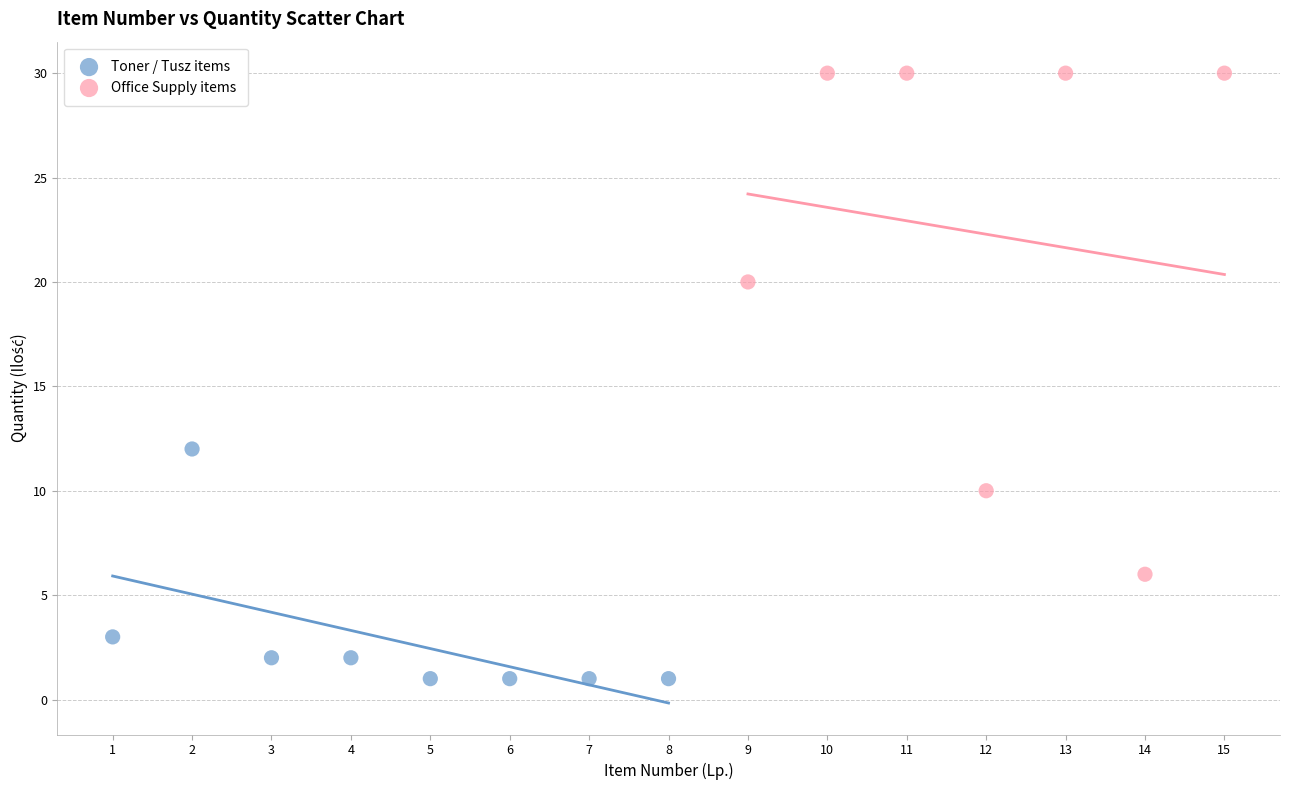

Which series contains the highest Y value?

Office Supply items